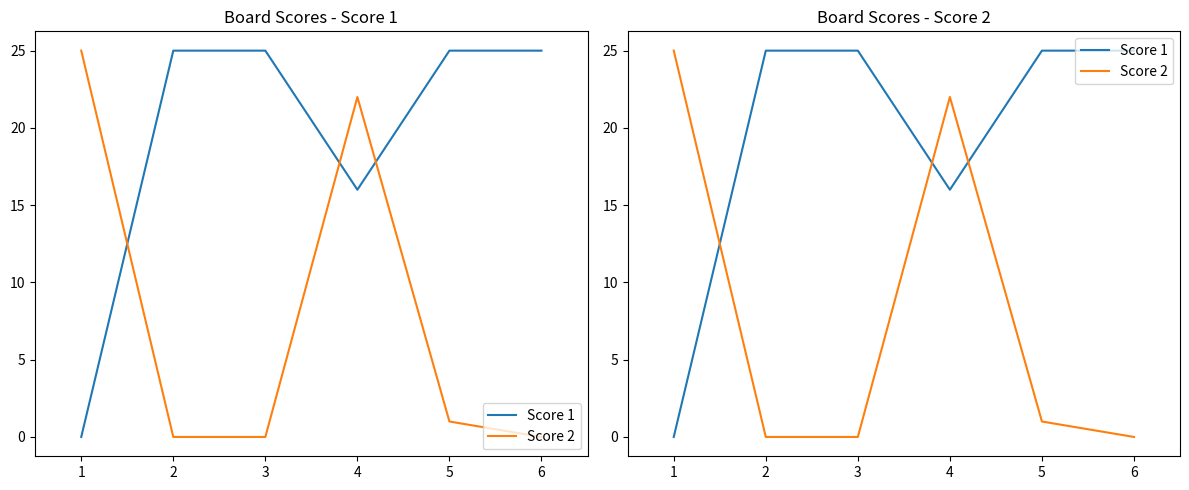

What is the difference between the Score 2 values at 2 and 1?

25